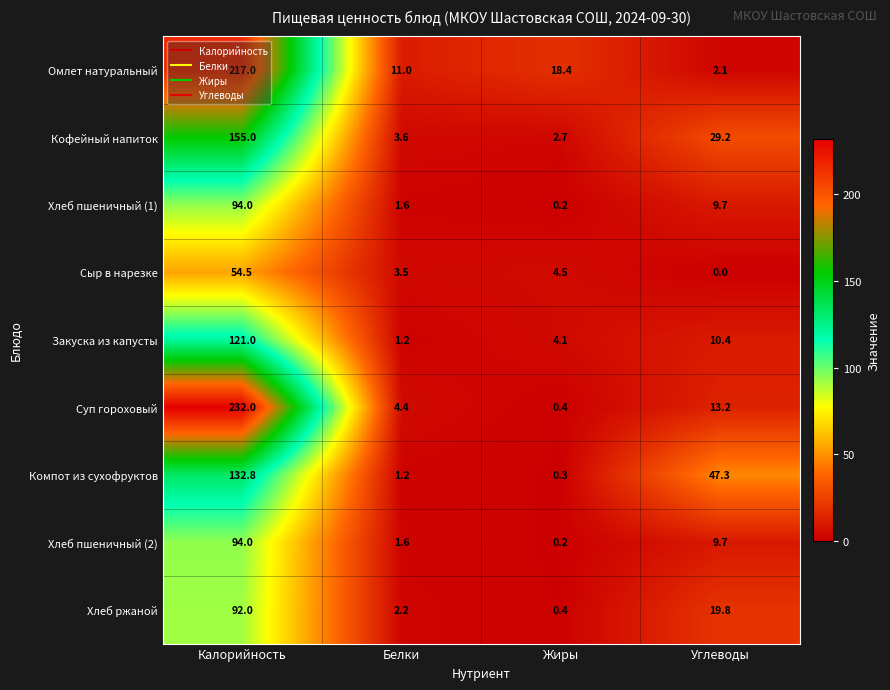

Which category has the lowest value in the Хлеб пшеничный (2) series?

Жиры